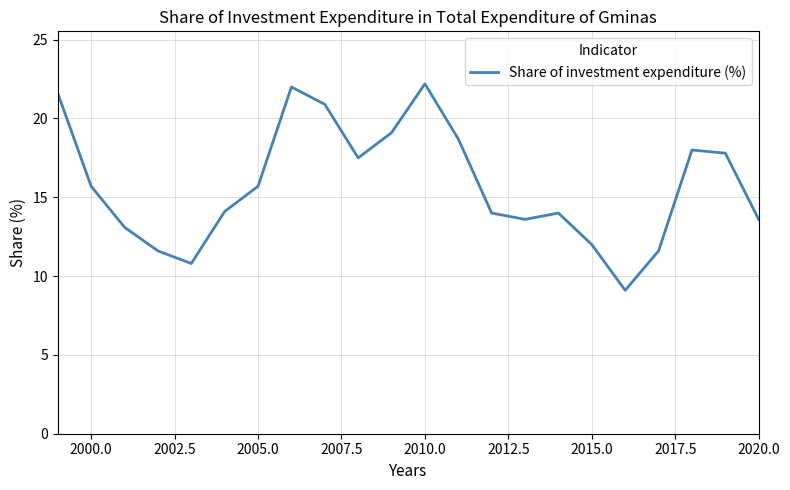

What is the greatest value displayed?

22.2